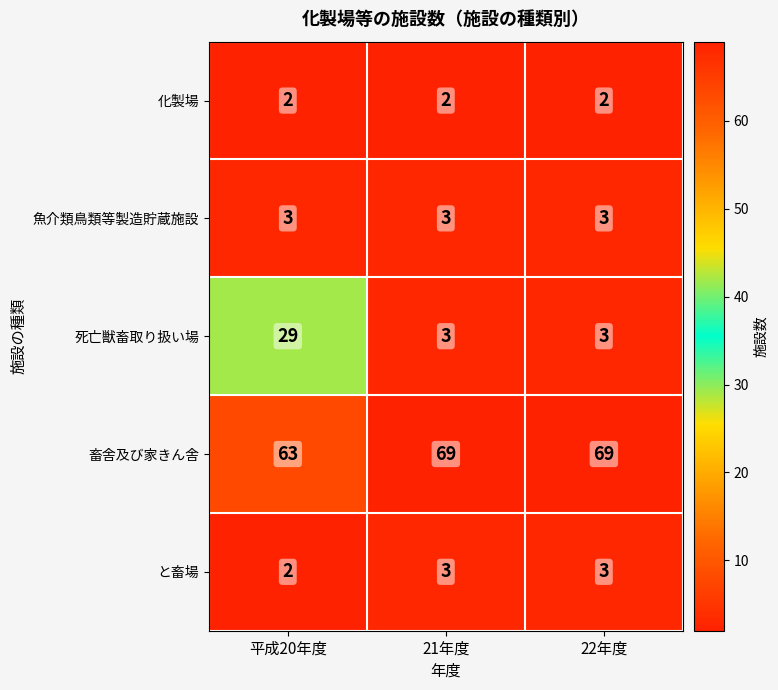

Which series has the largest range (max minus min)?

死亡獣畜取り扱い場